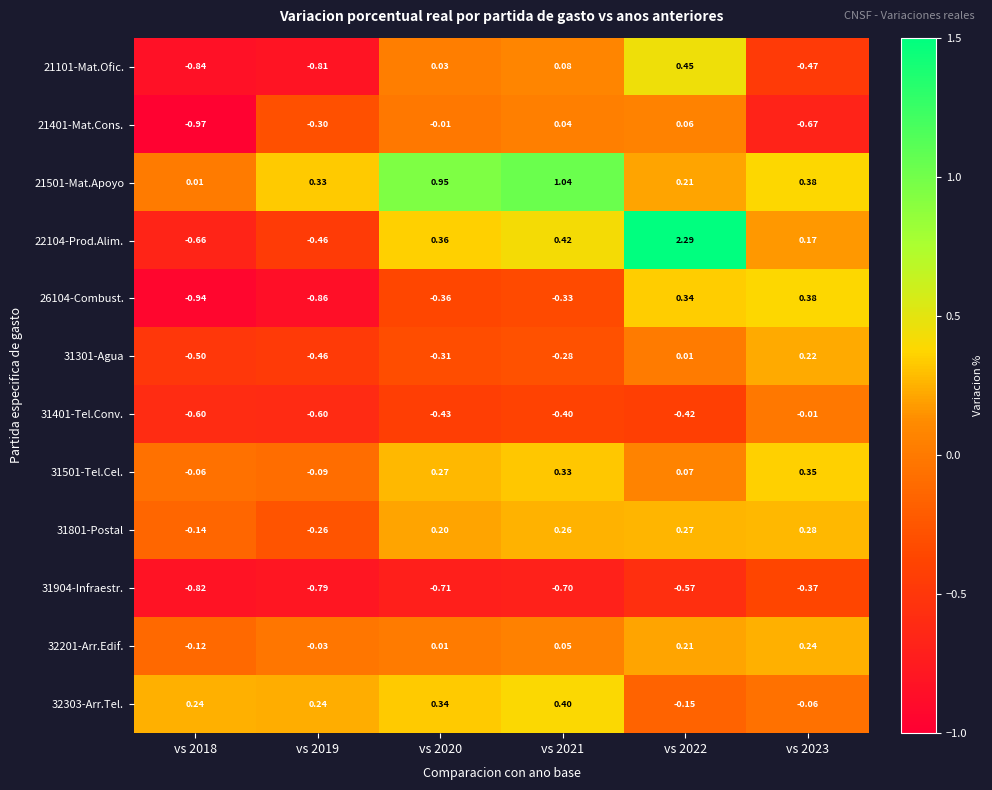

Which series has the largest range (max minus min)?

22104-Prod.Alim.